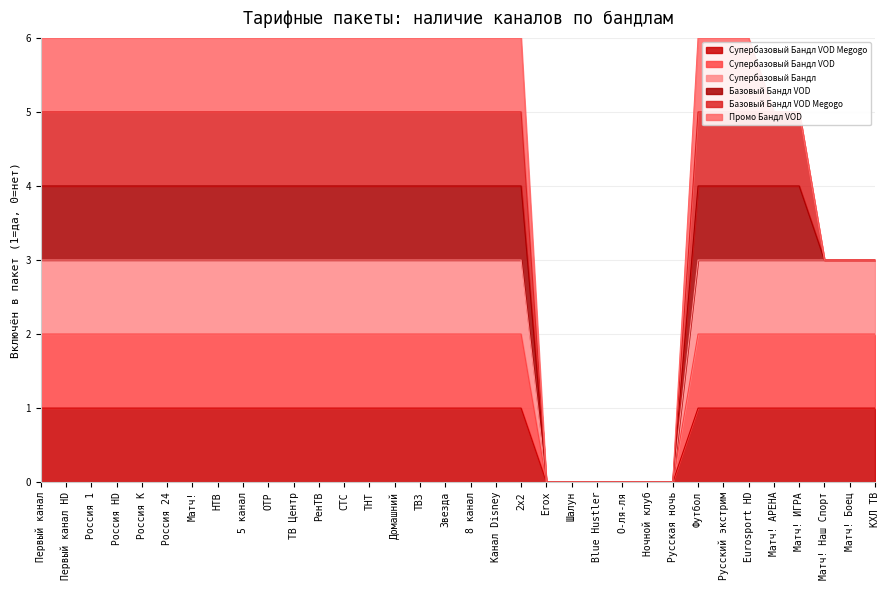

The value of Супербазовый Бандл VOD at Blue Hustler is 1. True or false?

False